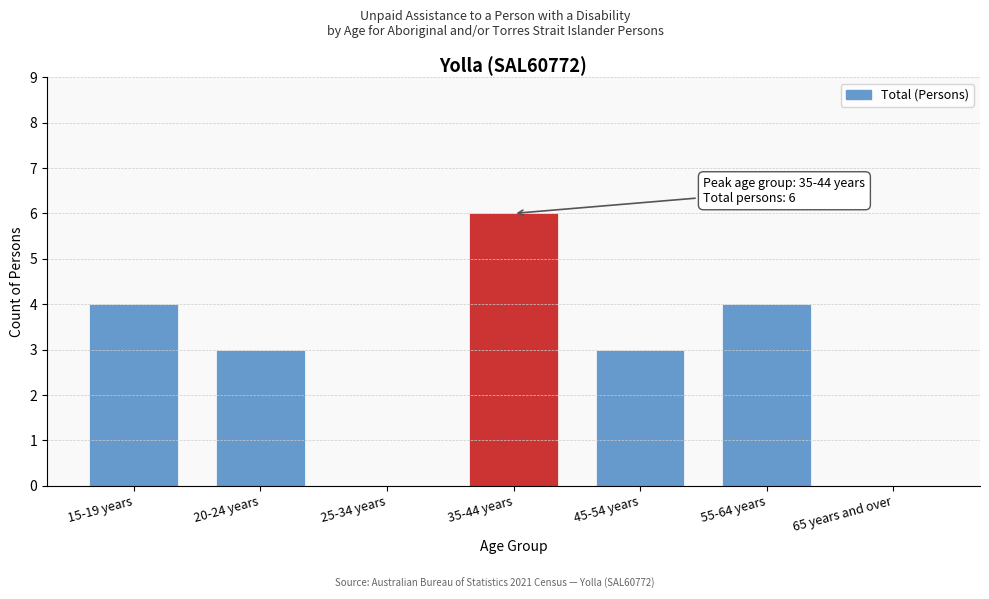

Reading left to right, extract all data points from this chart.

15-19 years=4	20-24 years=3	25-34 years=0	35-44 years=6	45-54 years=3	55-64 years=4	65 years and over=0